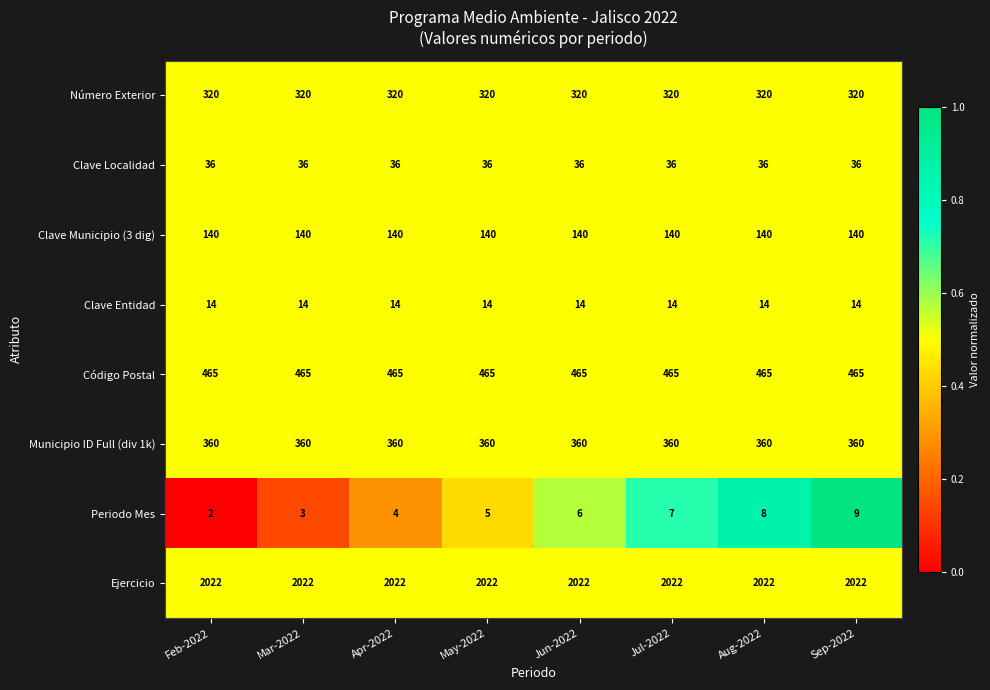

Is it true that Municipio ID Full (div 1k) equals 155 at May-2022?

False